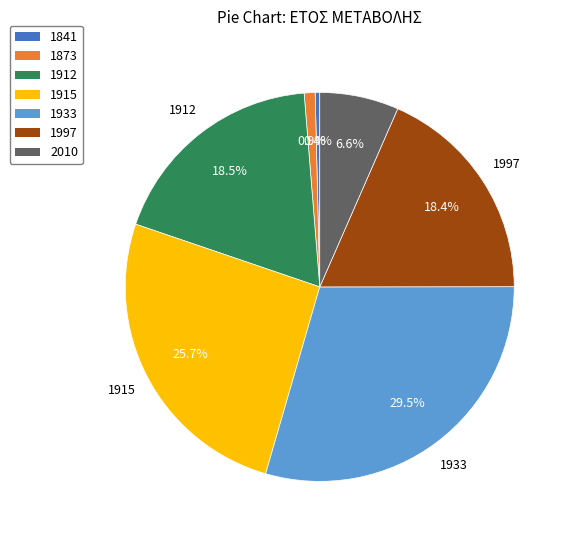

To the nearest percent, what portion does 1873 represent?

1%